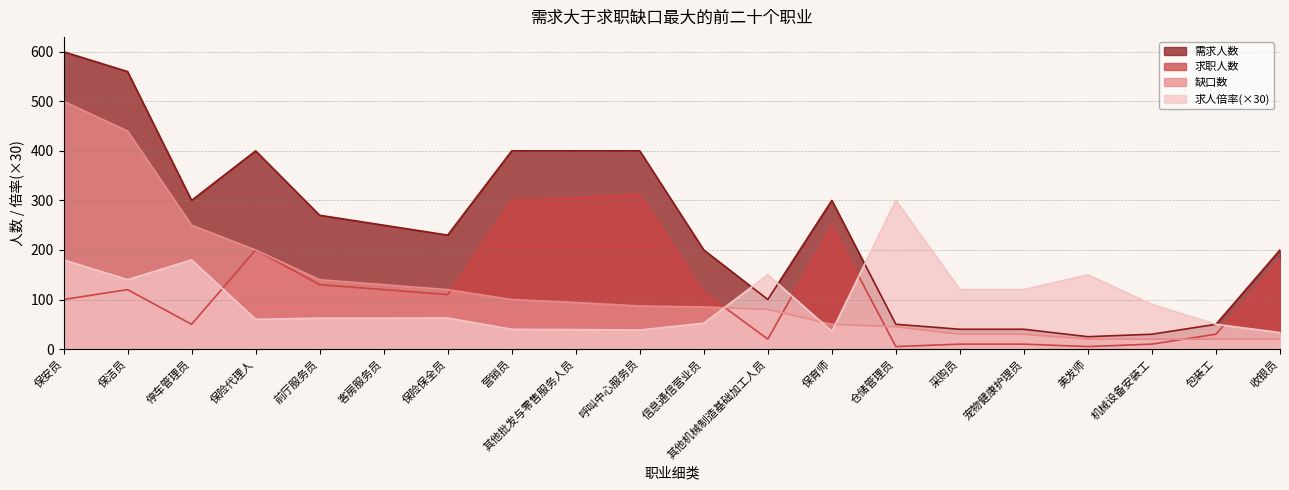

Which series changed the most between 保安员 and 机械设备安装工?

需求人数